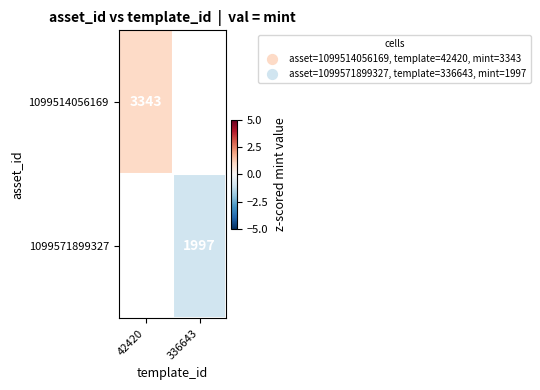

Is the value of 1099571899327 at 336643 greater than the value of 1099514056169 at 42420?

No